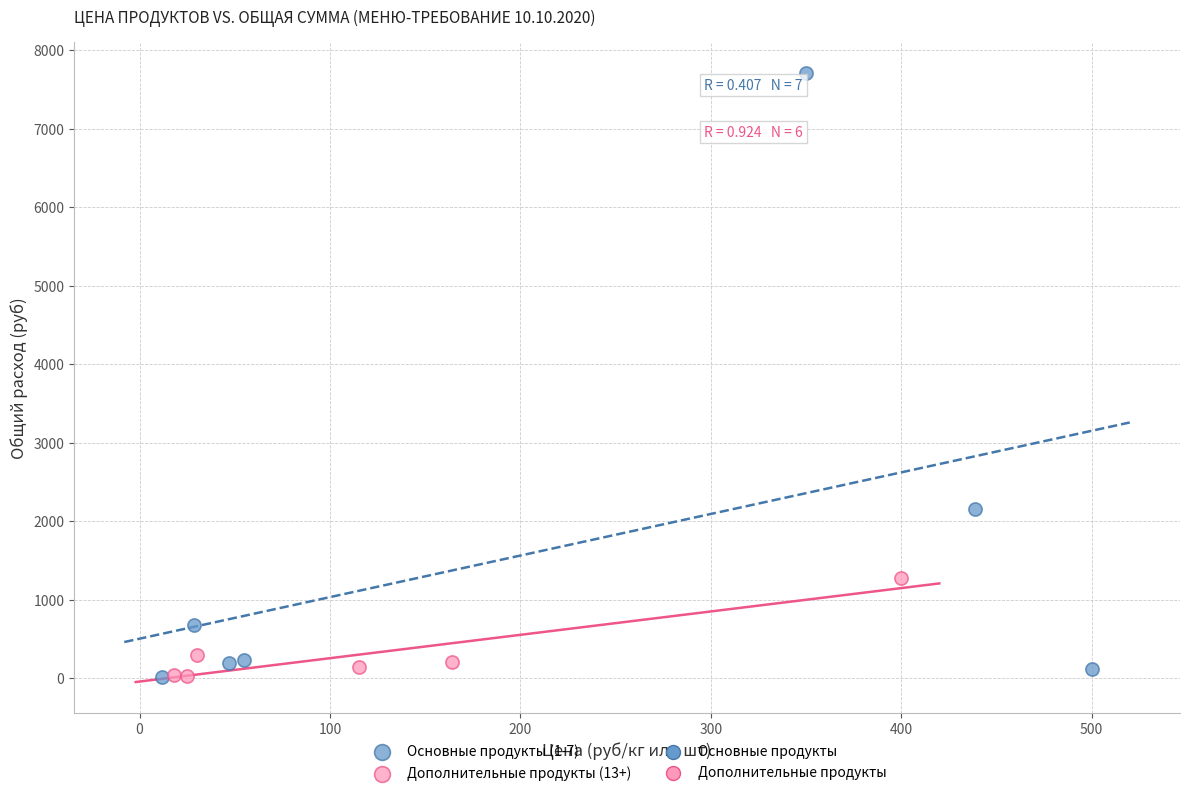

Which series has the largest Y range (max minus min)?

Основные продукты (1-7)